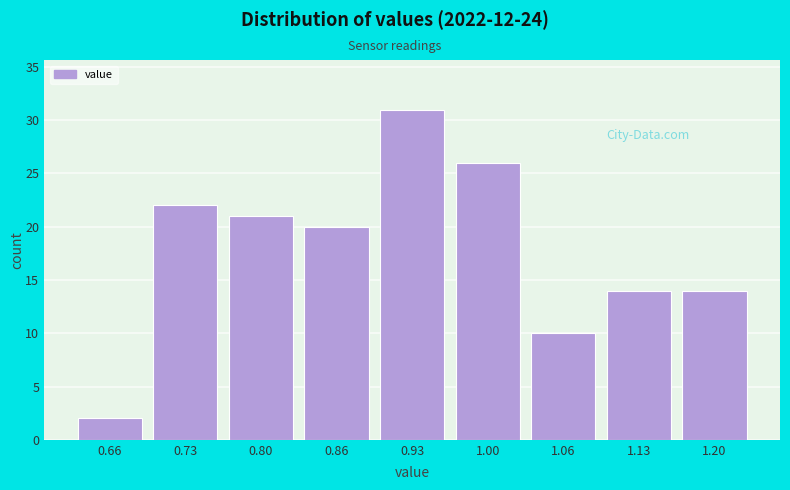

Reading left to right, list every bar in this chart as the range it spans on the x-axis followed by its height. Neither the bar edges nor the heights are printed on the chart, so give them approximately, as read against the axes.

0.63 to 0.70: 2
0.70 to 0.76: 22
0.76 to 0.83: 21
0.83 to 0.90: 20
0.90 to 0.96: 31
0.96 to 1.03: 26
1.03 to 1.10: 10
1.10 to 1.16: 14
1.16 to 1.23: 14